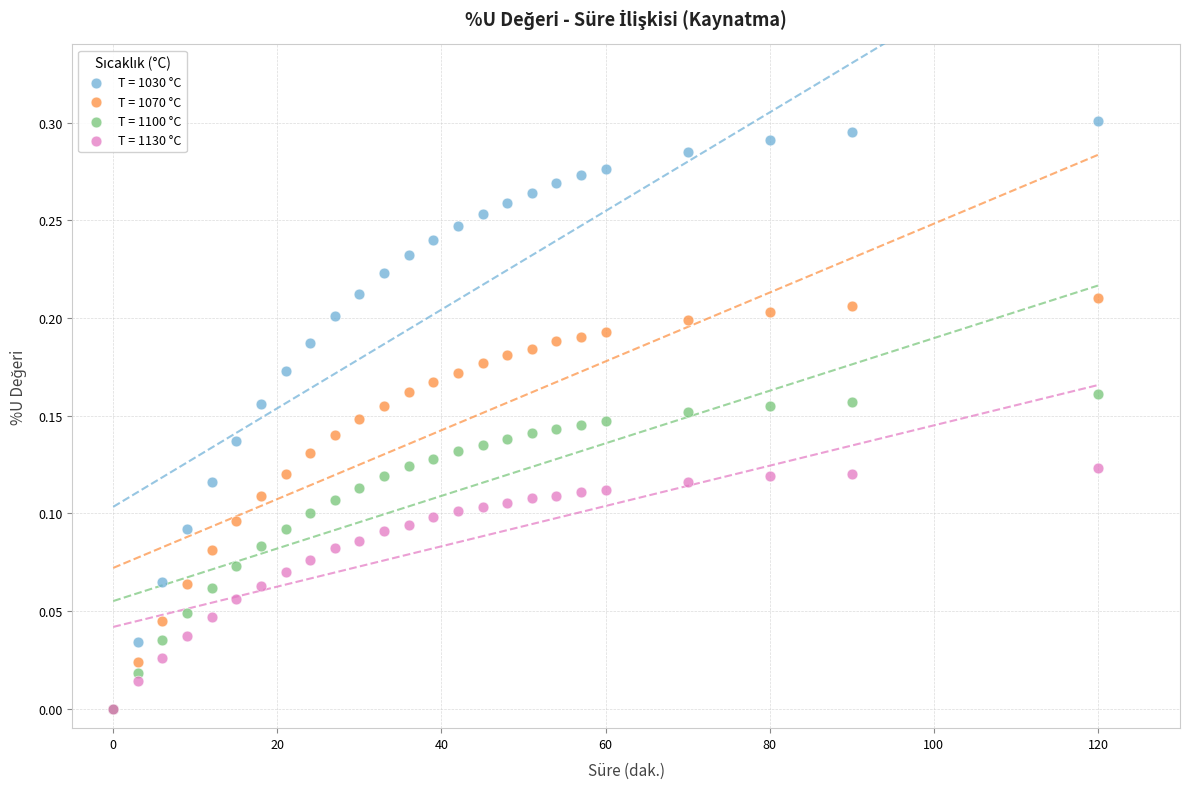

Which series contains the highest Y value?

T = 1030 °C